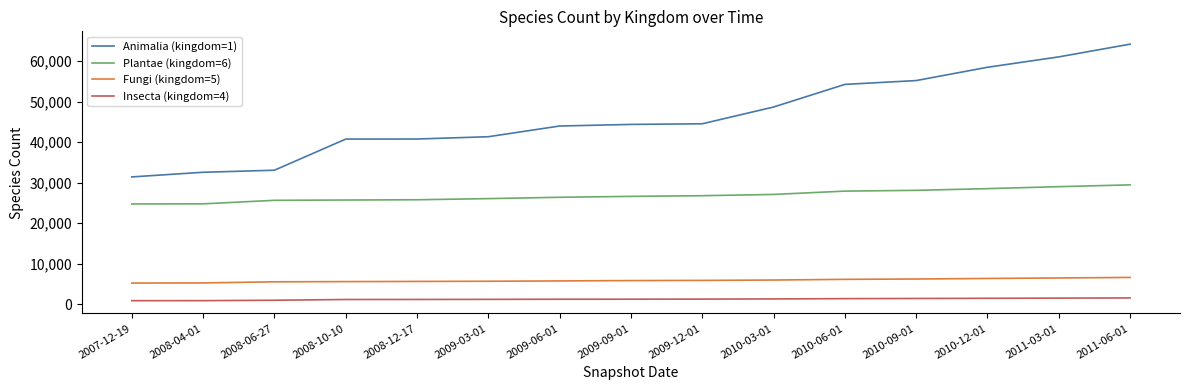

The value of Animalia (kingdom=1) at 2011-06-01 is 17836. True or false?

False